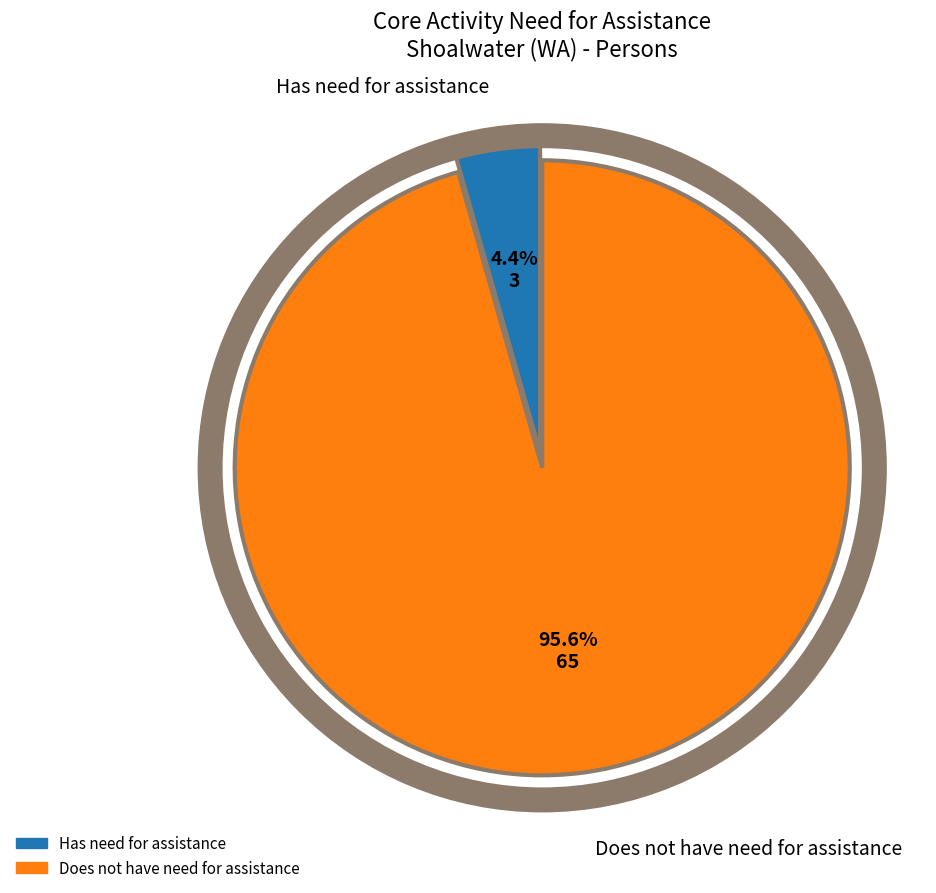

Does any single category account for the majority?

Yes